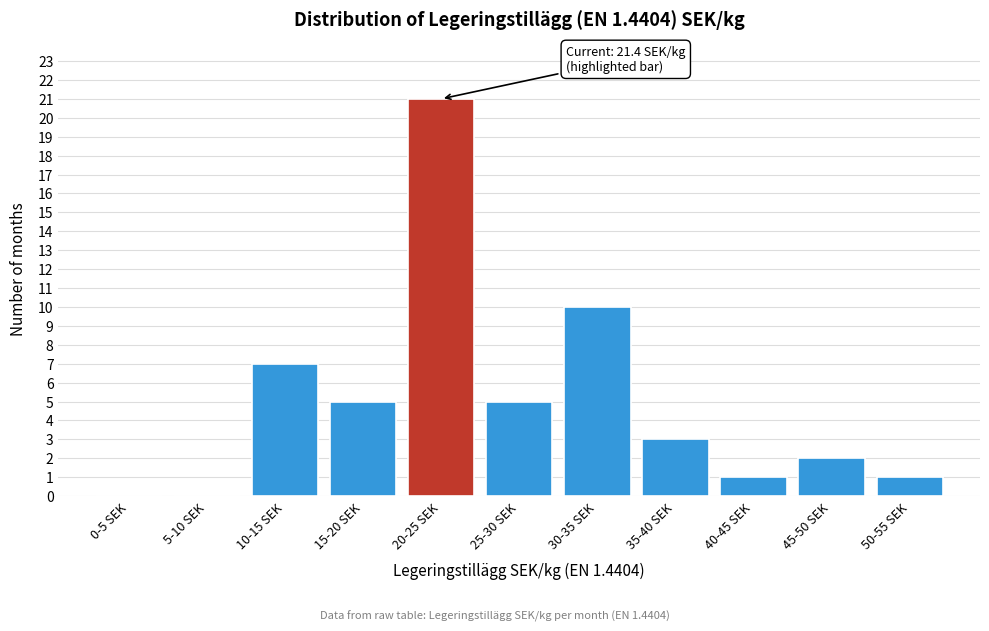

Reading left to right, what are all the values shown in this chart?

0-5 SEK=0	5-10 SEK=0	10-15 SEK=7	15-20 SEK=5	20-25 SEK=21	25-30 SEK=5	30-35 SEK=10	35-40 SEK=3	40-45 SEK=1	45-50 SEK=2	50-55 SEK=1